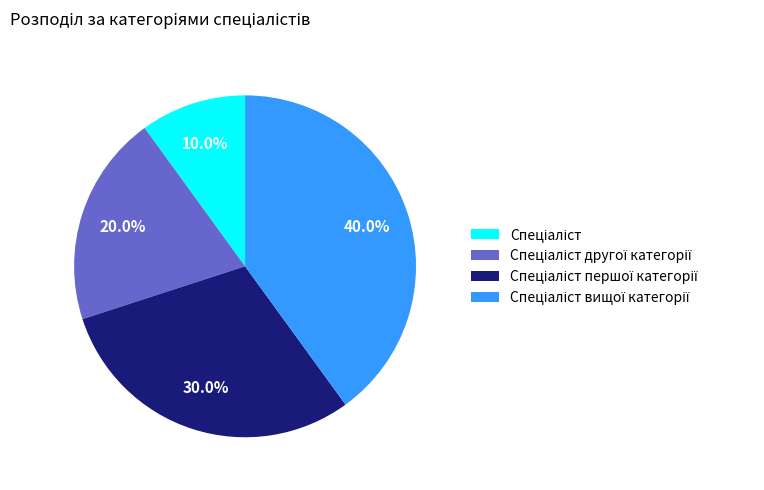

Is there any slice that represents more than half of the pie?

No